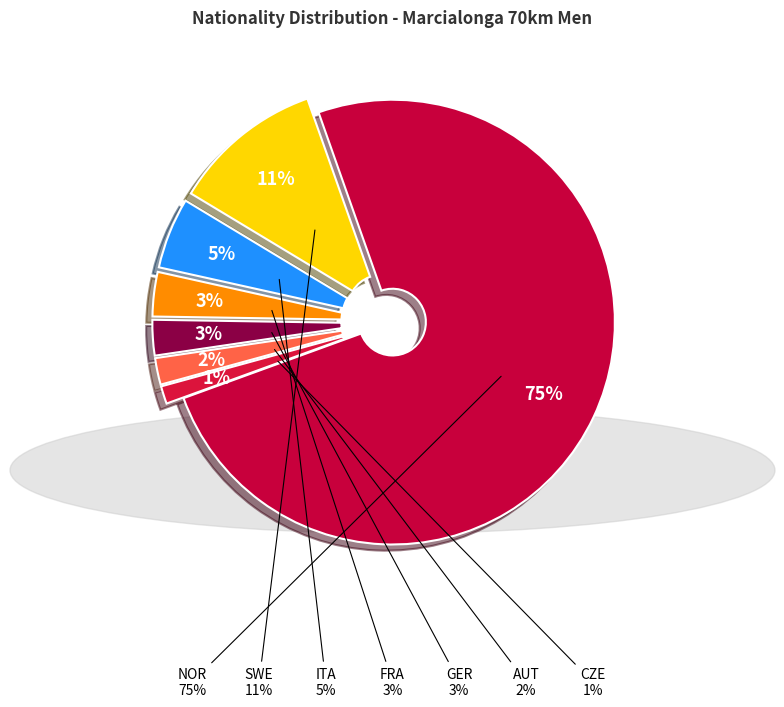

Does any single category account for the majority?

Yes